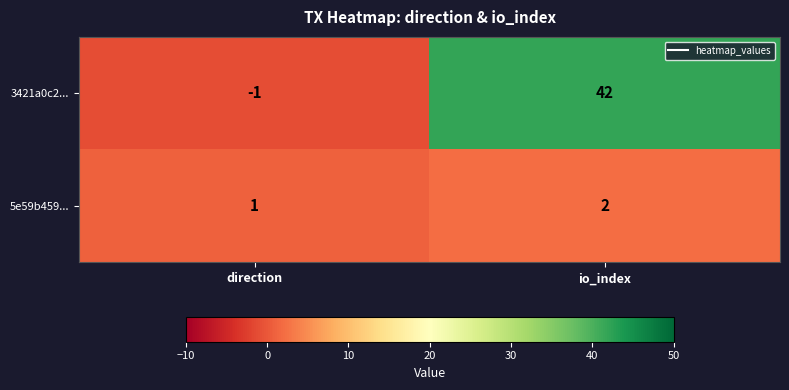

Reading left to right, what are all the values shown in this chart?

3421a0c2...: -1	42
5e59b459...: 1	2